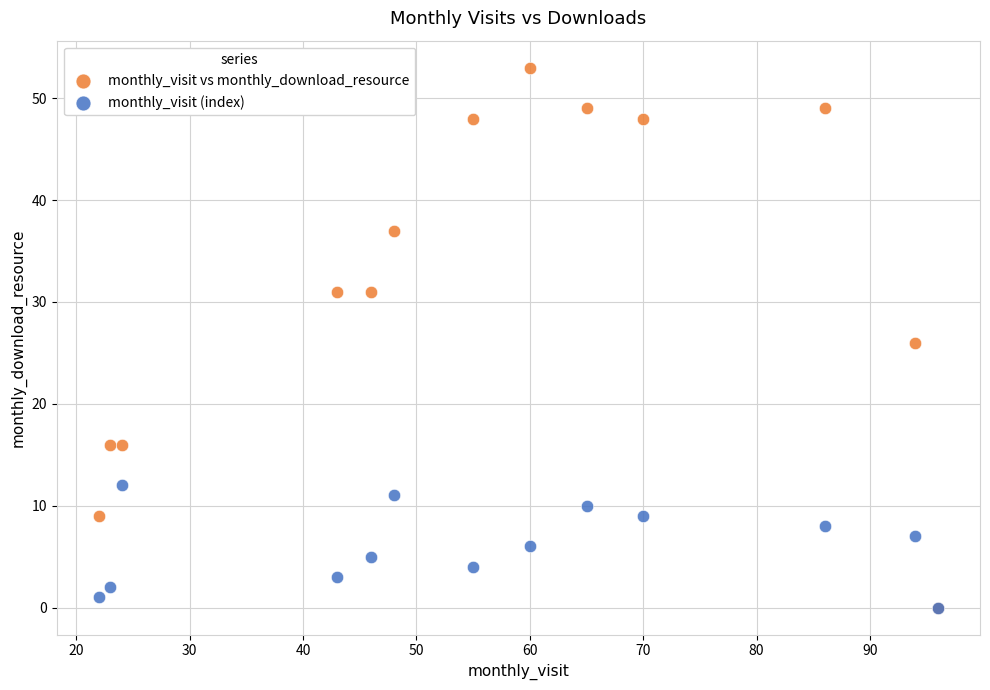

Which series reaches the maximum Y coordinate?

monthly_visit vs monthly_download_resource